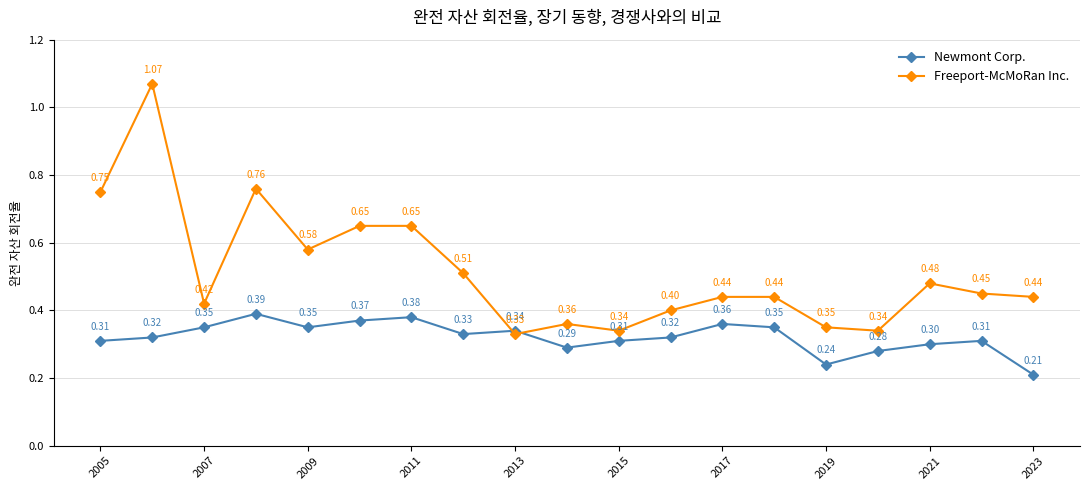

Which series has the largest total across all categories?

Freeport-McMoRan Inc.